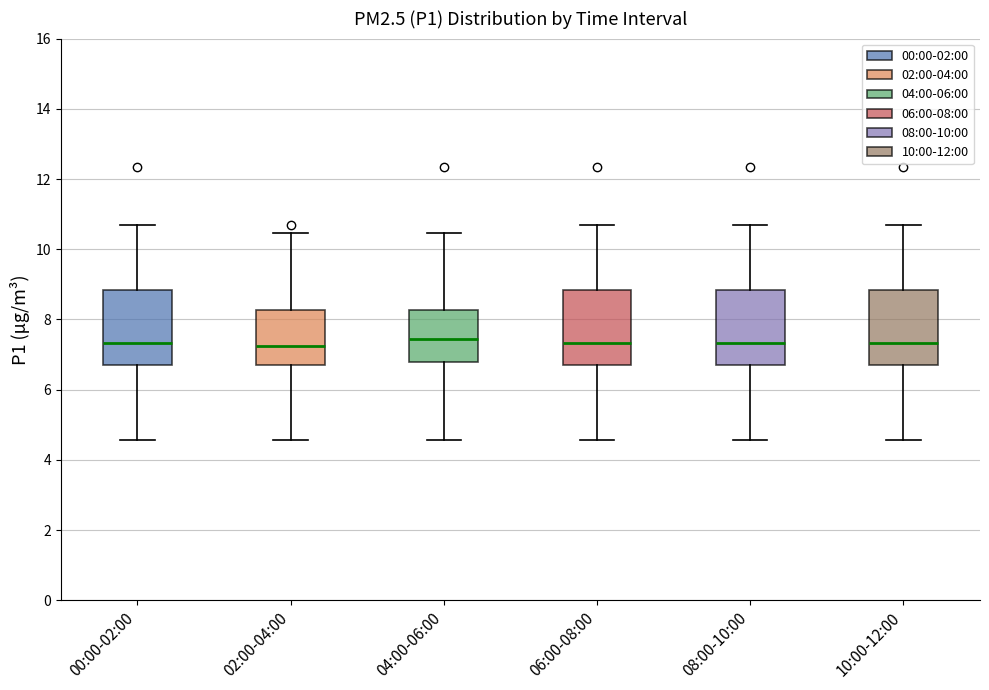

Reading left to right, read every box against the y-axis: the position of its median line, the range the box covers, and the ends of its whiskers. The values are not printed on the chart, so give them approximately, as read against the axis.

00:00-02:00: median 7.4, box 6.6 to 8.8, whiskers 4.6 to 10.8
02:00-04:00: median 7.2, box 6.6 to 8.2, whiskers 4.6 to 10.4
04:00-06:00: median 7.4, box 6.8 to 8.2, whiskers 4.6 to 10.4
06:00-08:00: median 7.4, box 6.6 to 8.8, whiskers 4.6 to 10.8
08:00-10:00: median 7.4, box 6.6 to 8.8, whiskers 4.6 to 10.8
10:00-12:00: median 7.4, box 6.6 to 8.8, whiskers 4.6 to 10.8